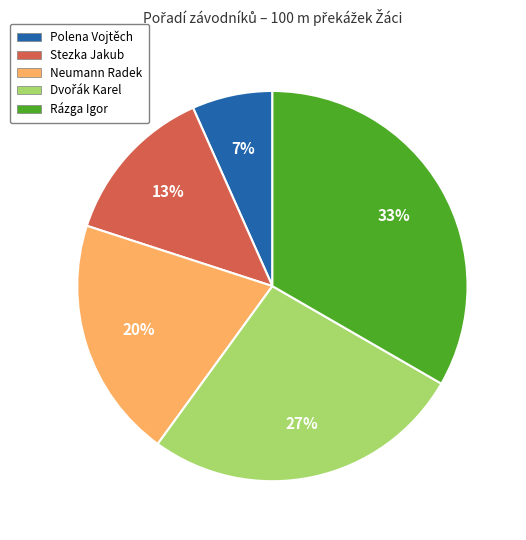

Which has a higher value, Stezka Jakub or Rázga Igor?

Rázga Igor